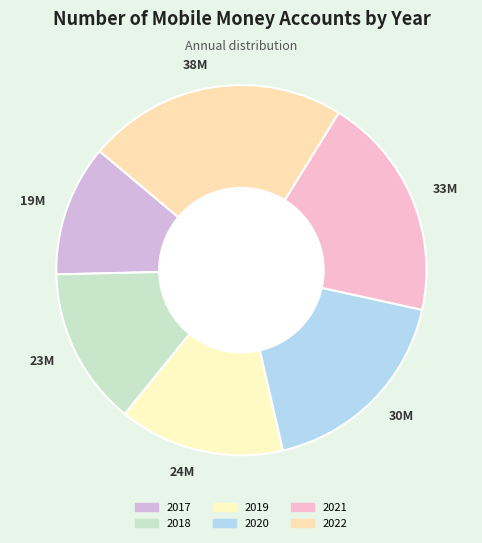

Is it true that 2017 is 23% of the pie?

False